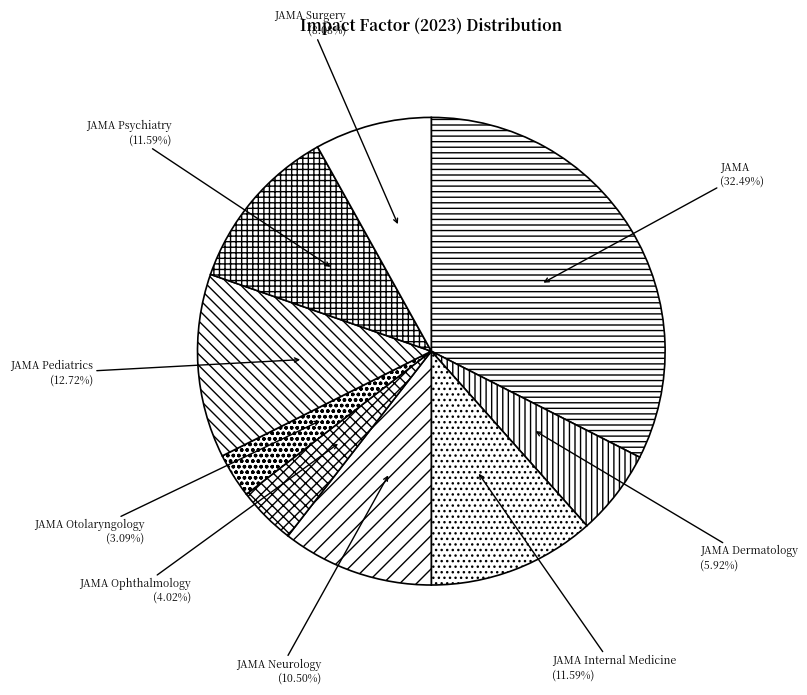

What percentage do JAMA Pediatrics and JAMA Dermatology together represent?

18.6%